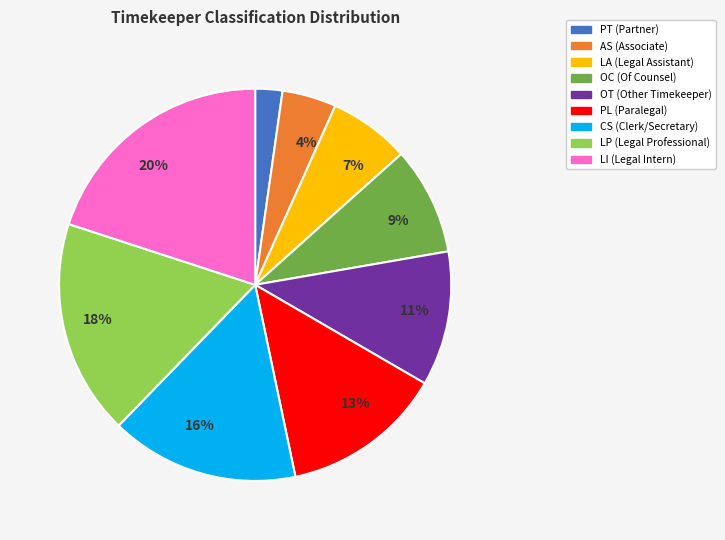

Which category has the smallest portion of the pie?

PT